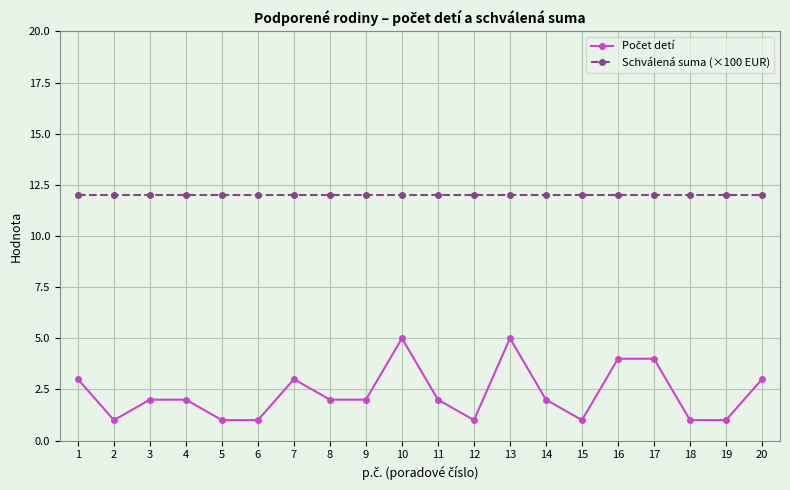

What is the smallest value displayed?

1